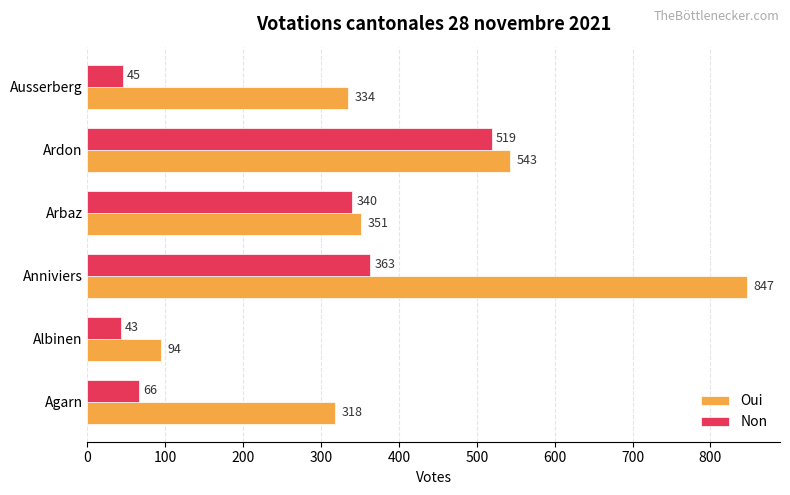

Where is Oui nearest to the value 470?

Ardon